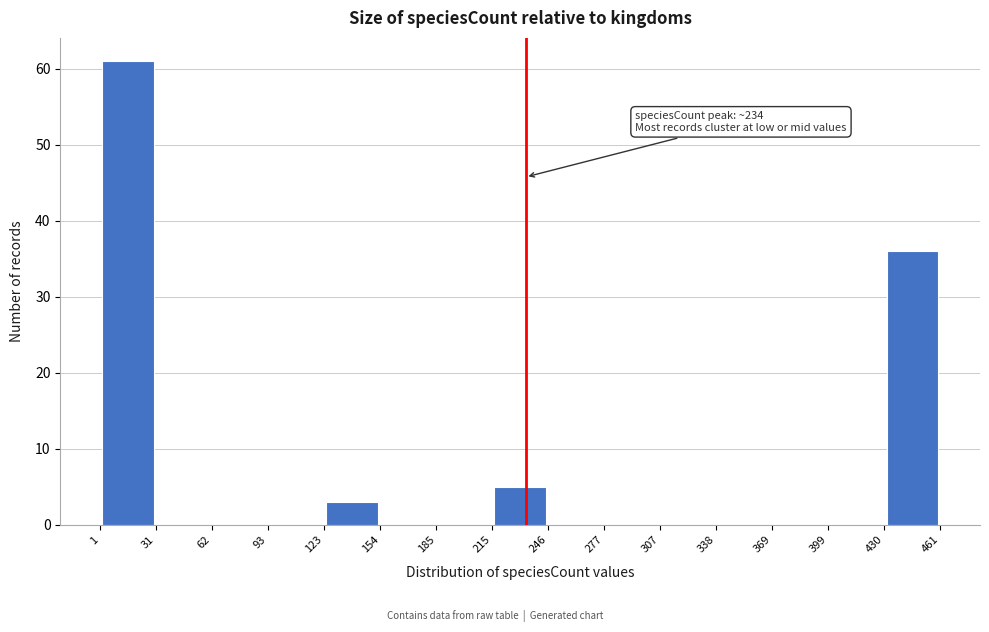

Over which range of the x-axis is the bar tallest?

1 to 31